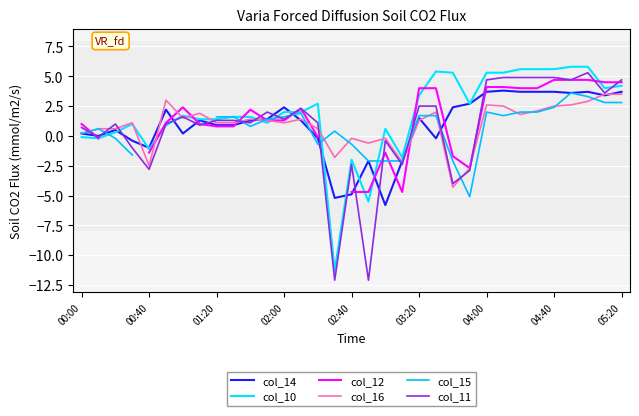

What is the average value of the col_14 series?

0.9